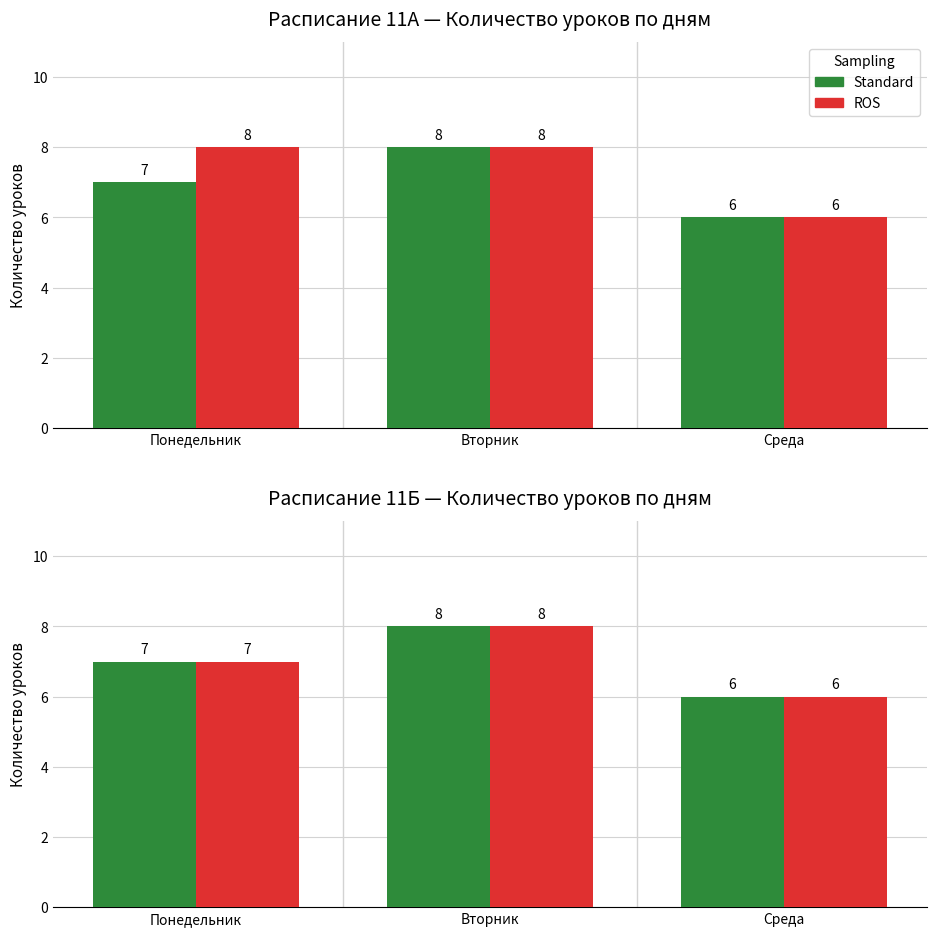

Which series changed the most between Понедельник and Вторник?

Standard